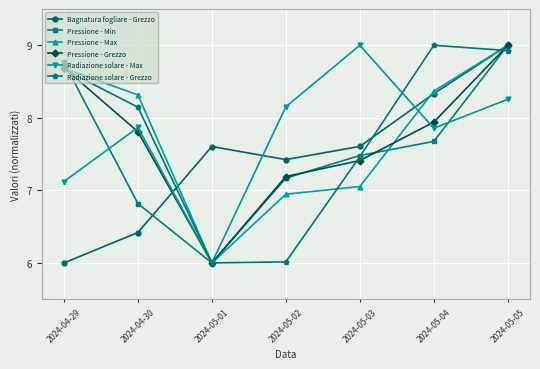

At which label does Pressione - Min first exceed 7?

2024-04-29